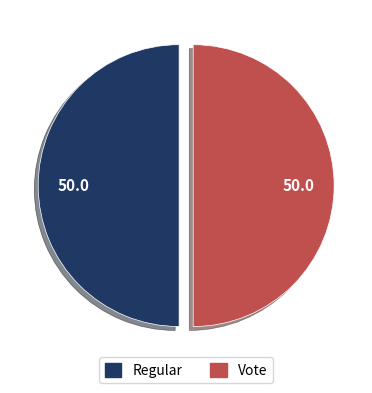

What is the ratio of the value at Regular to the value at Vote?

1.0